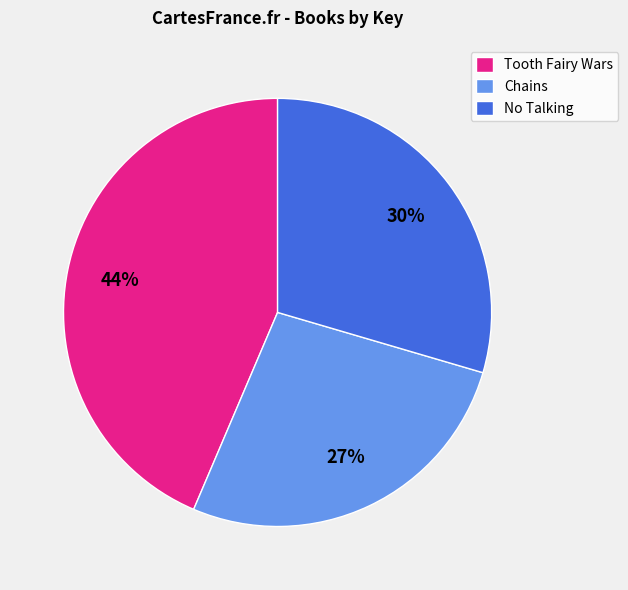

Count the number of slices in the pie.

3